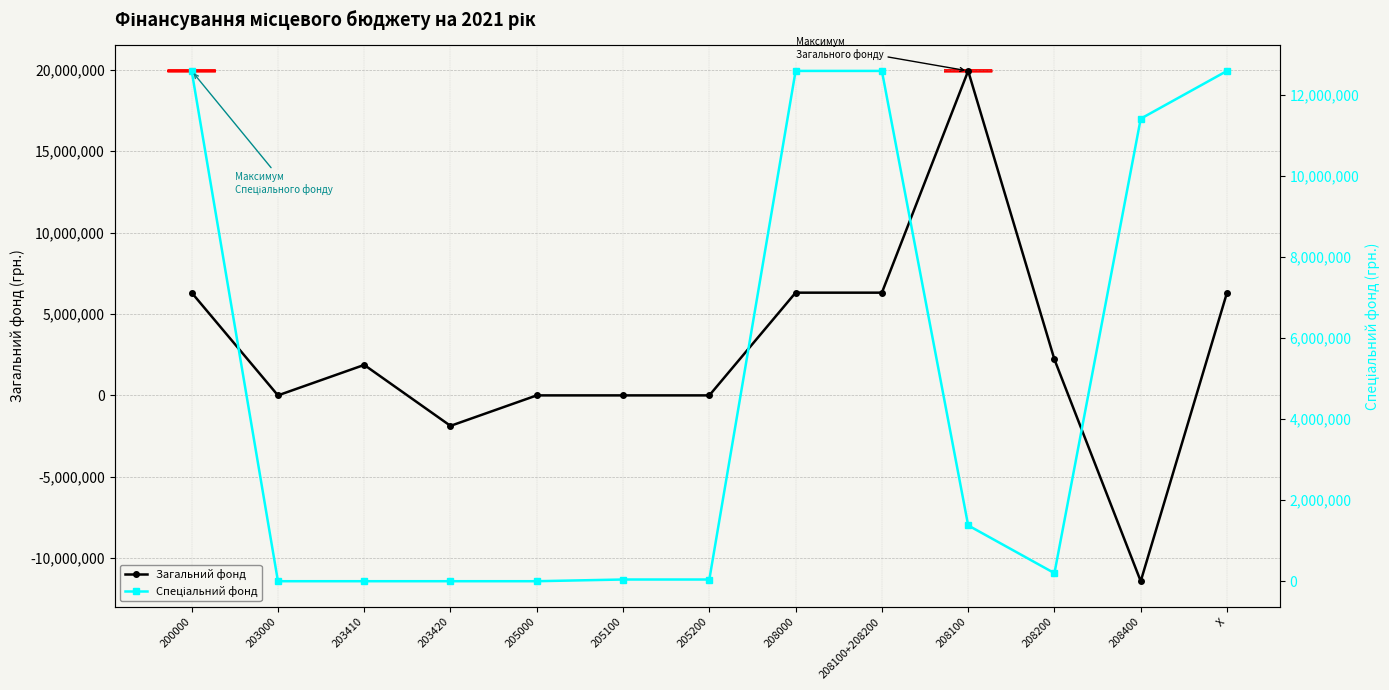

What is the minimum value for Загальний фонд?

-11415084